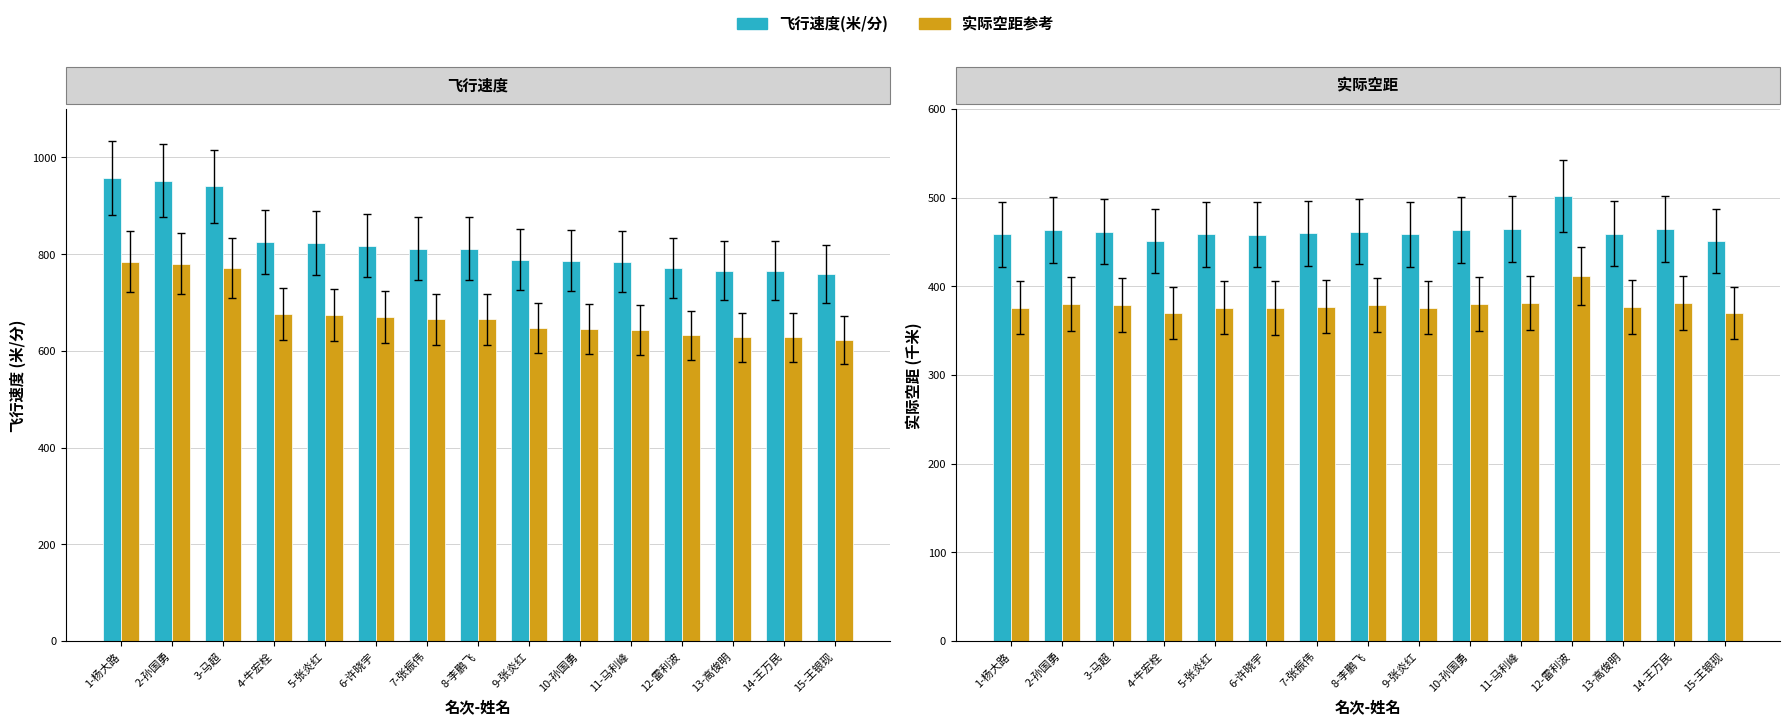

What is the highest value of the 飞行速度(米/分) series?

957.2